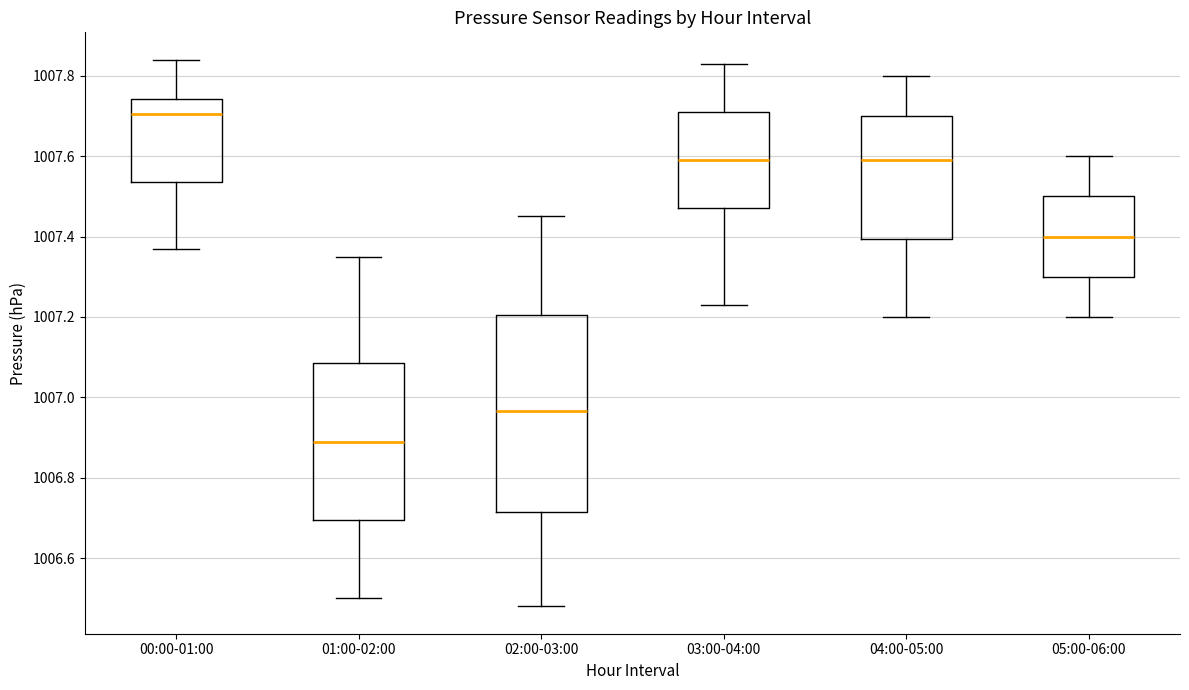

Comparing the boxes themselves (not the whiskers), which one is the tallest?

02:00-03:00